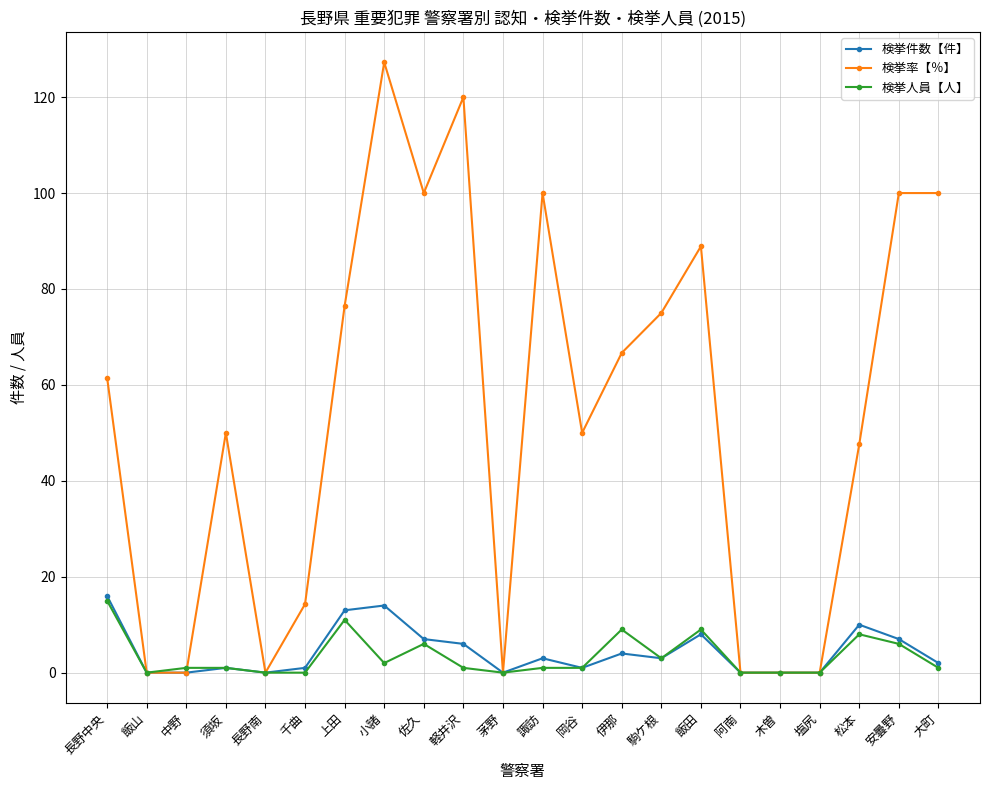

How many data points does each series have?

22